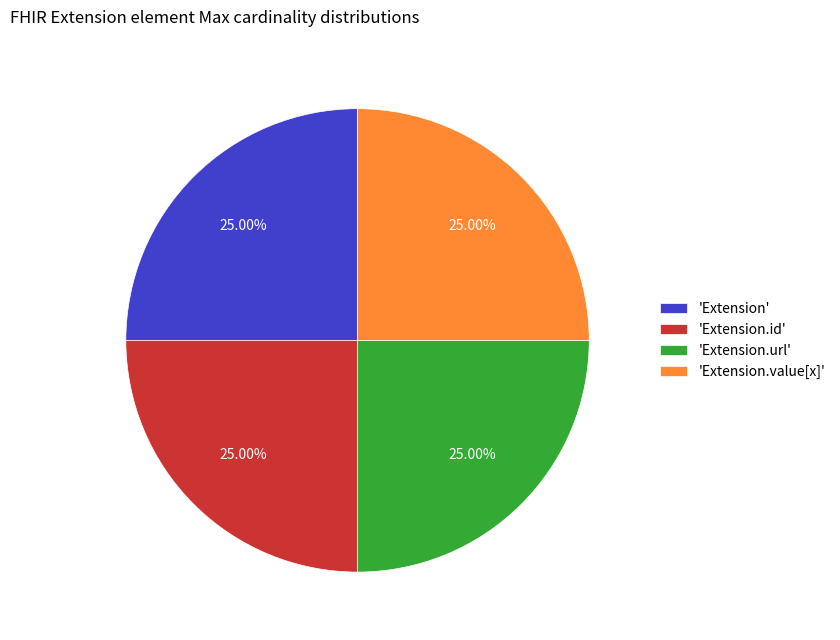

Does 'Extension.url' account for over 50% of the chart?

No